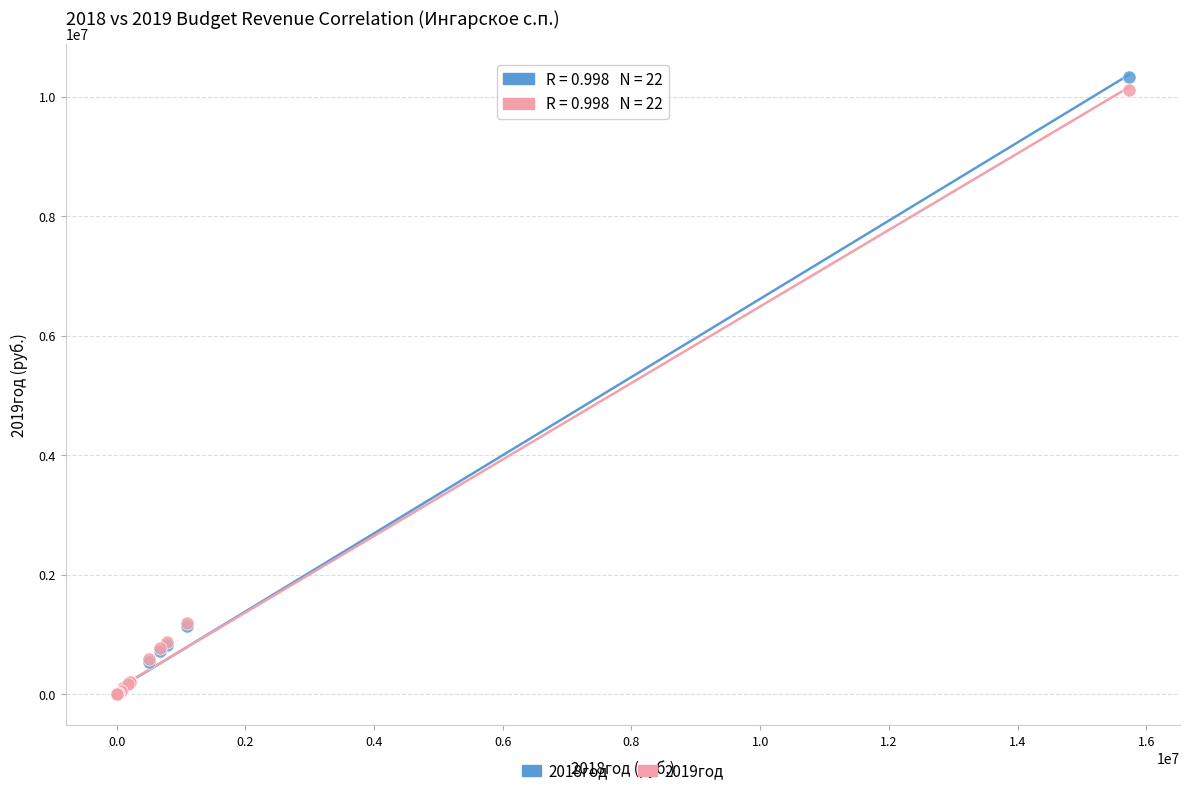

Which series contains the highest Y value?

2018год